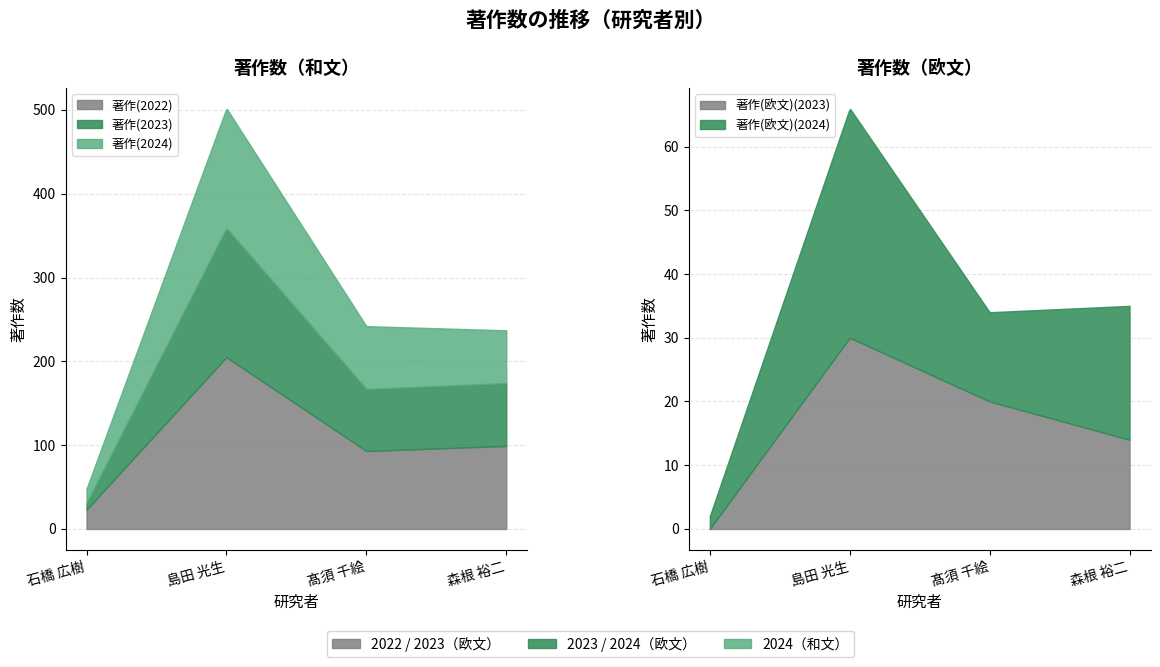

True or false: 著作(2022) has a value of 310 at 島田 光生.

False